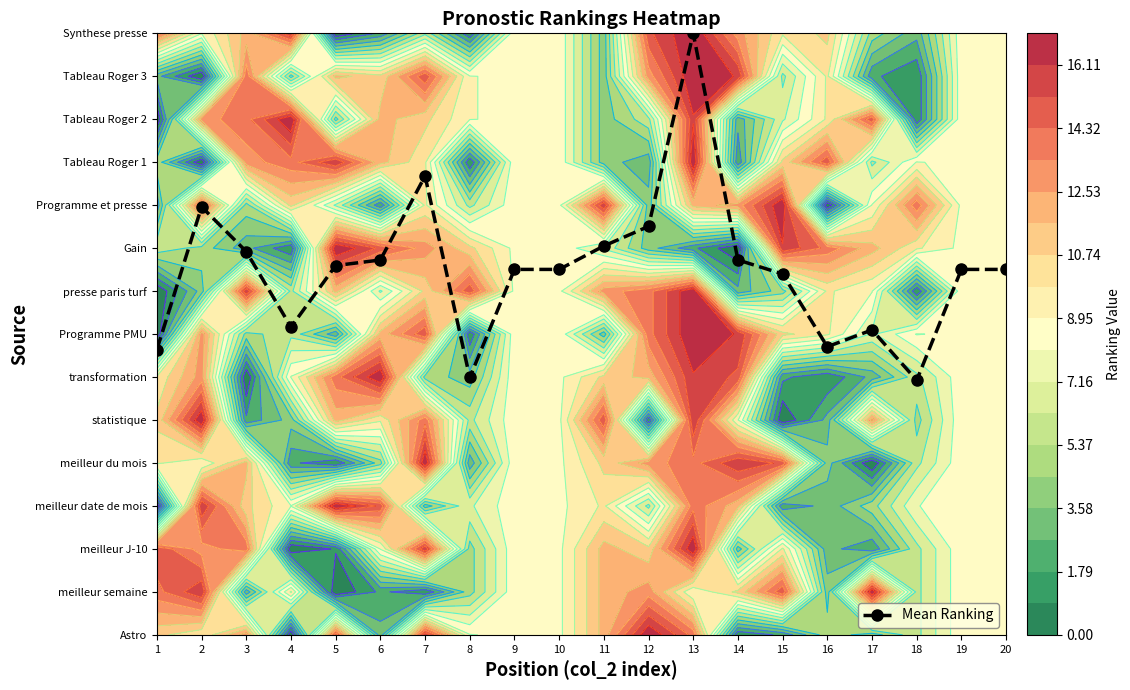

The chart shows a value of 8.9 at 3. True or false?

True